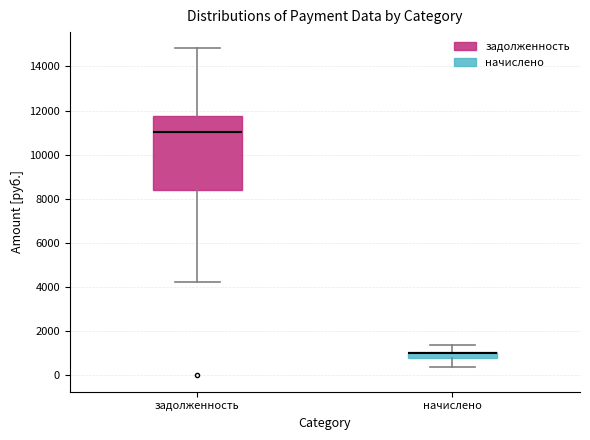

Reading left to right, read every box against the y-axis: the position of its median line, the range the box covers, and the ends of its whiskers. The values are not printed on the chart, so give them approximately, as read against the axis.

задолженность: median 11000, box 8400 to 11800, whiskers 4200 to 14800
начислено: median 1000 (just below the box's upper edge), box 800 to 1000, whiskers 400 to 1400